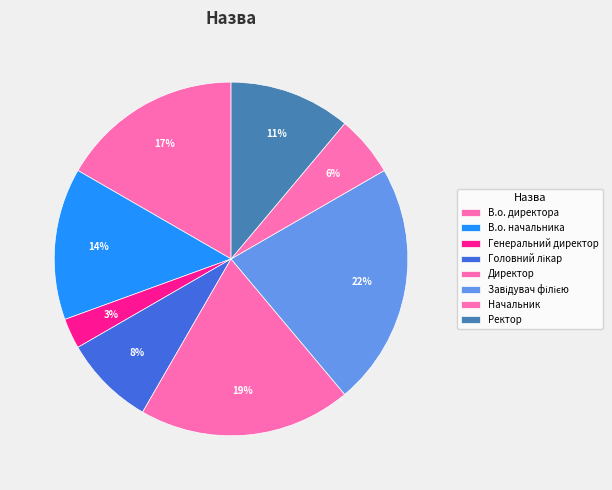

Is the sum of В.о. директора and Начальник greater than half?

No